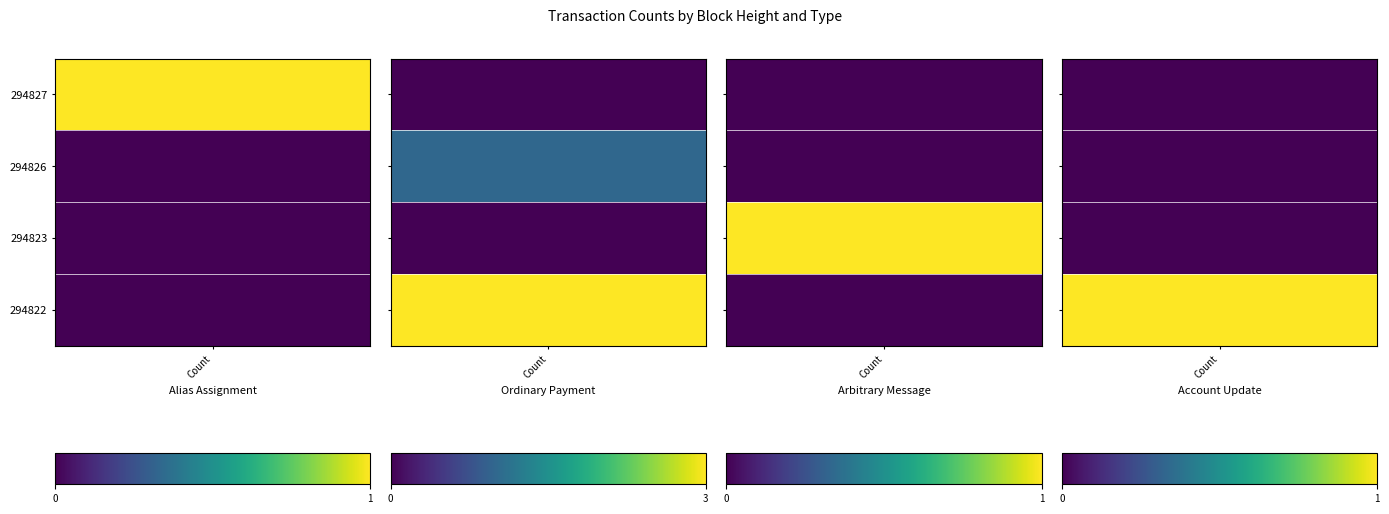

The Account Update series shows 1 at 294822. True or false?

False